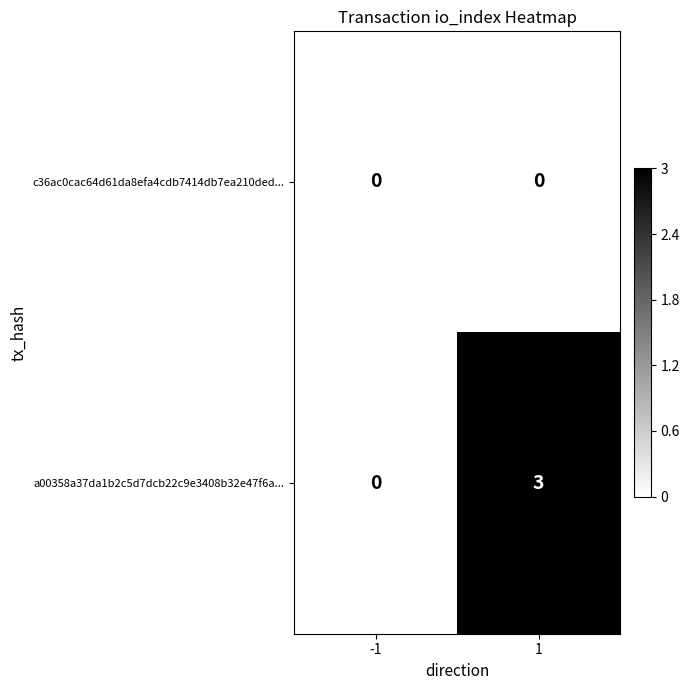

Which category has the highest value across all series?

1